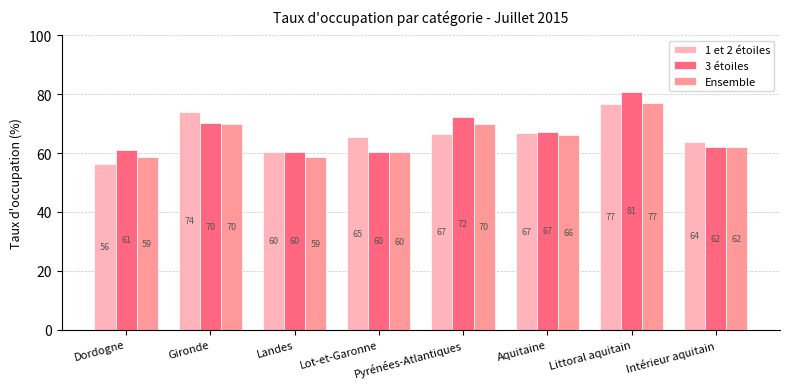

What is the value of the Ensemble bar at the 1st from the left?

58.6